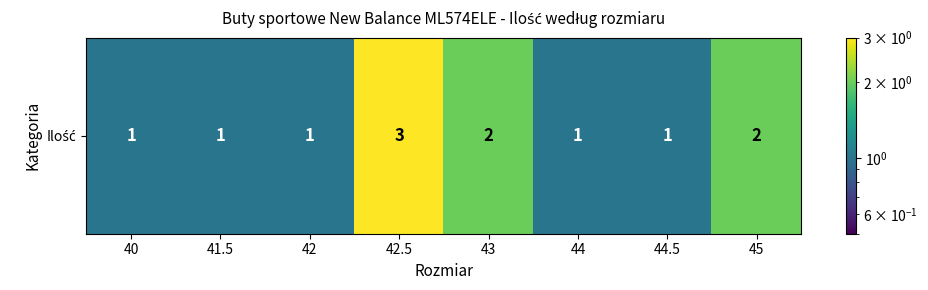

List the labels in order of value, smallest first.

40, 41.5, 42, 44, 44.5, 43, 45, 42.5